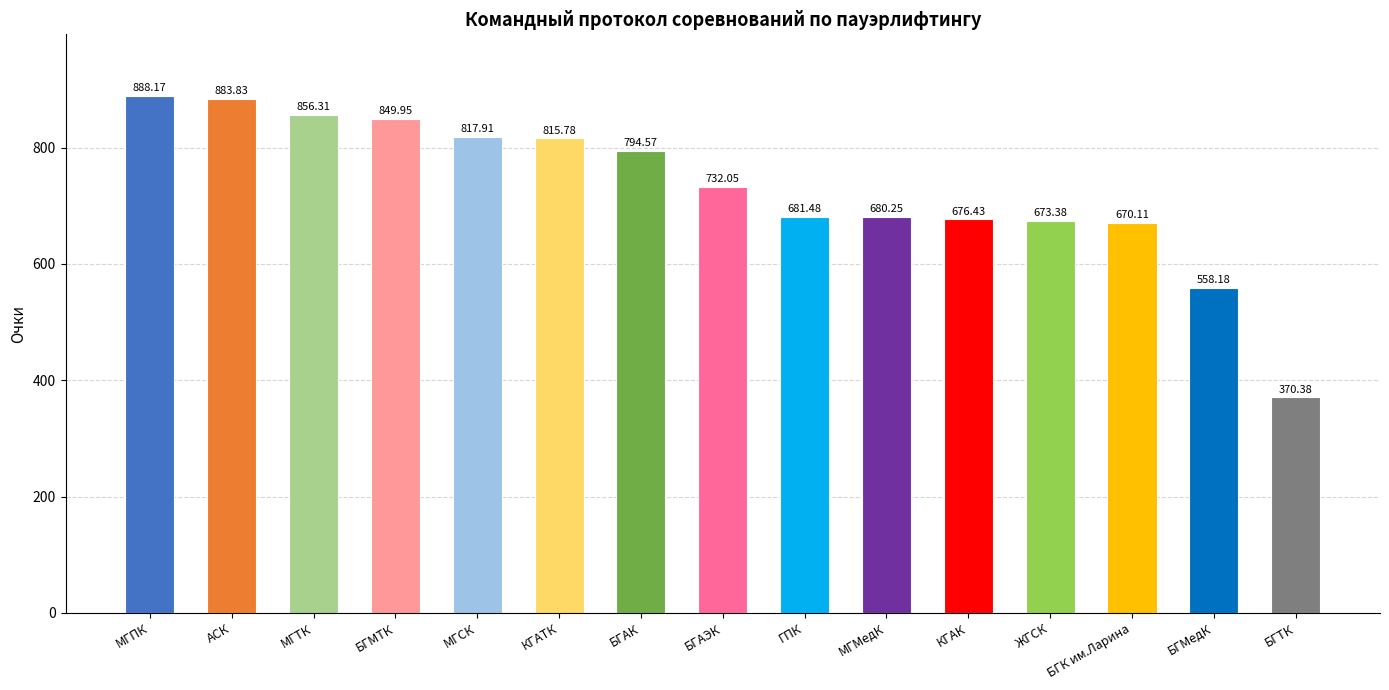

Which category has the lowest value across all series?

БГТК